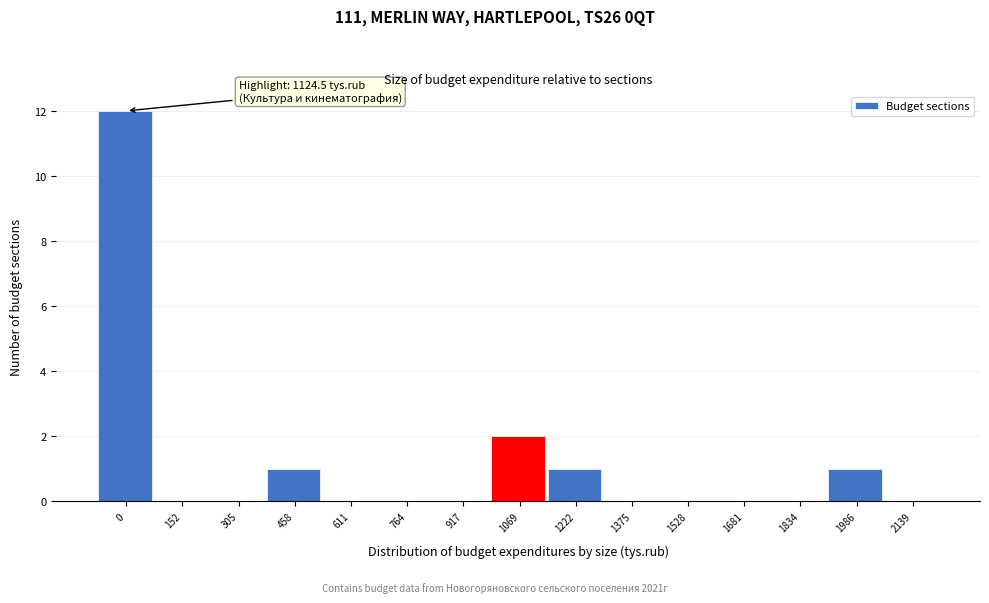

Reading left to right, transcribe all the data shown in this chart.

0=12	152=0	305=0	458=1	611=0	764=0	917=0	1069=2	1222=1	1375=0	1528=0	1681=0	1834=0	1986=1	2139=0